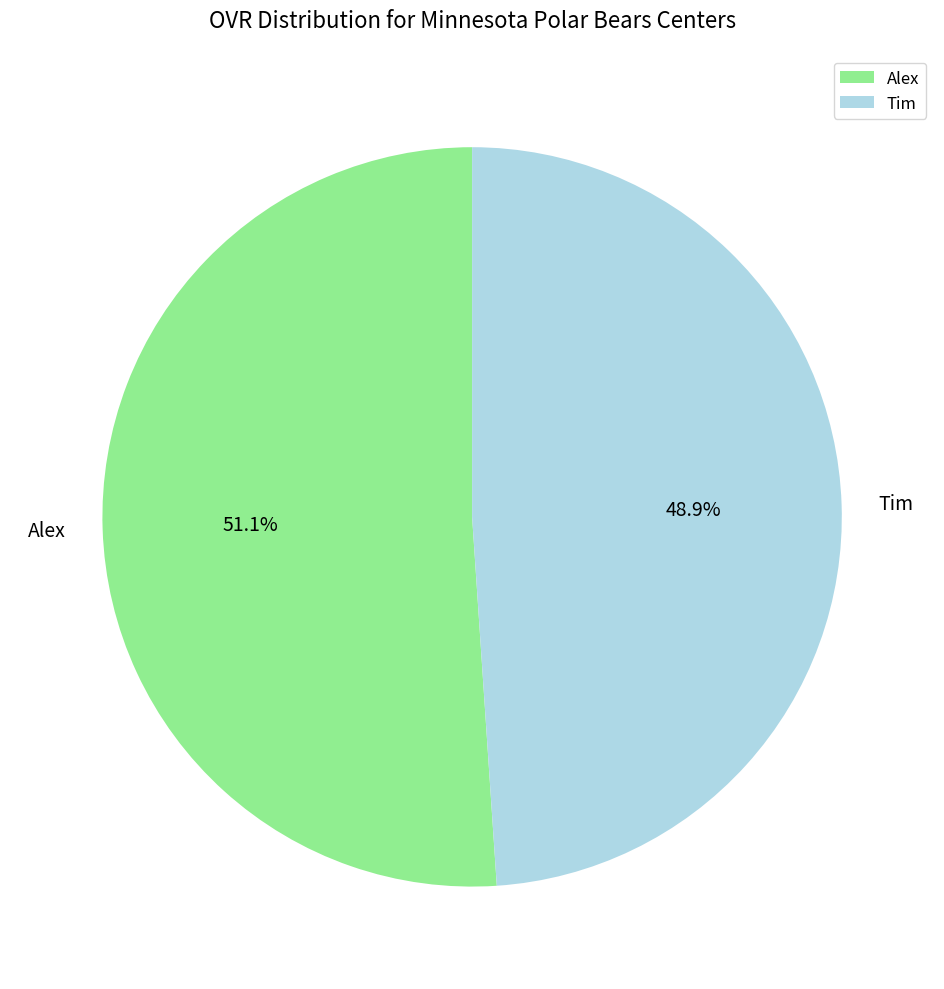

How many segments does this pie chart have?

2